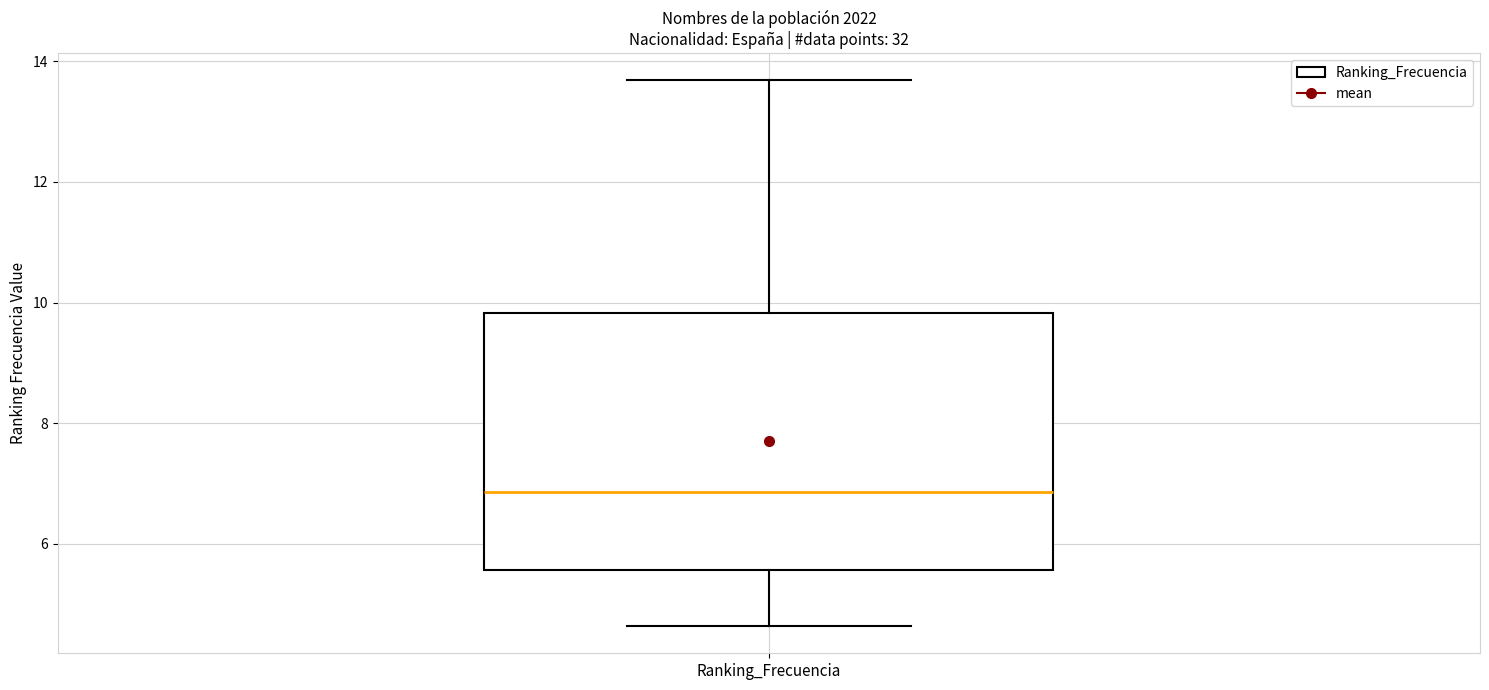

Read this box plot against the y-axis: the position of the median line, the range covered by the box, and the ends of both whiskers. The values are not printed on the chart, so give them approximately, as read against the axis.

median 6.8, box 5.6 to 9.8, whiskers 4.6 to 13.6